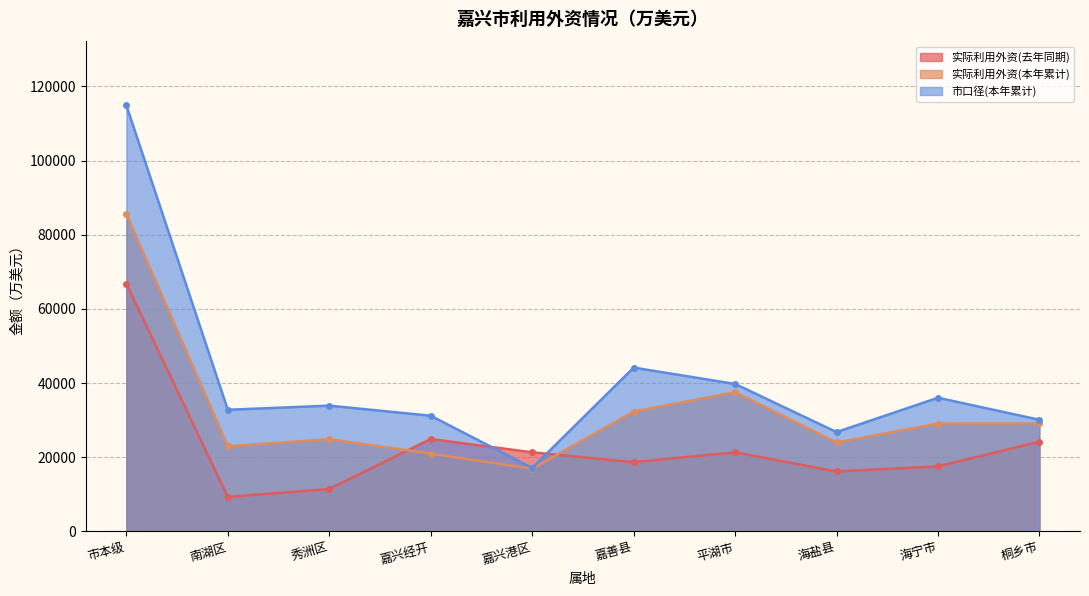

True or false: 市口径(本年累计) and 实际利用外资(本年累计) intersect in this chart.

False